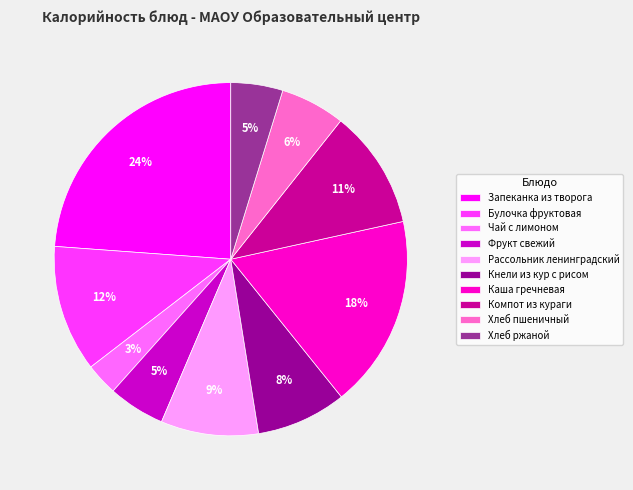

The Фрукт свежий slice represents 5% of the pie. True or false?

True